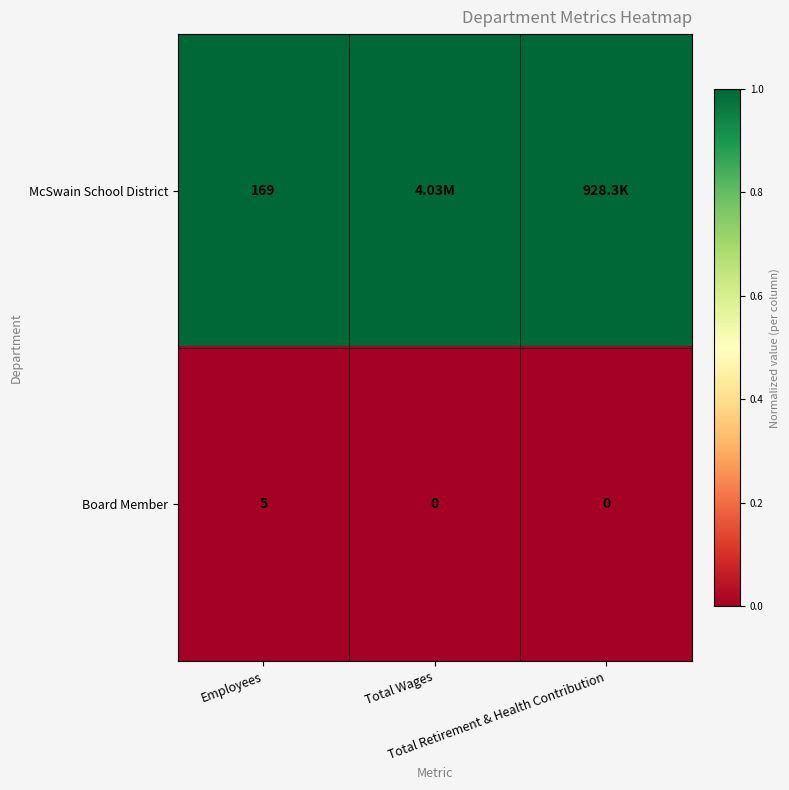

What is the total value across all series at Total Retirement & Health Contribution?

1